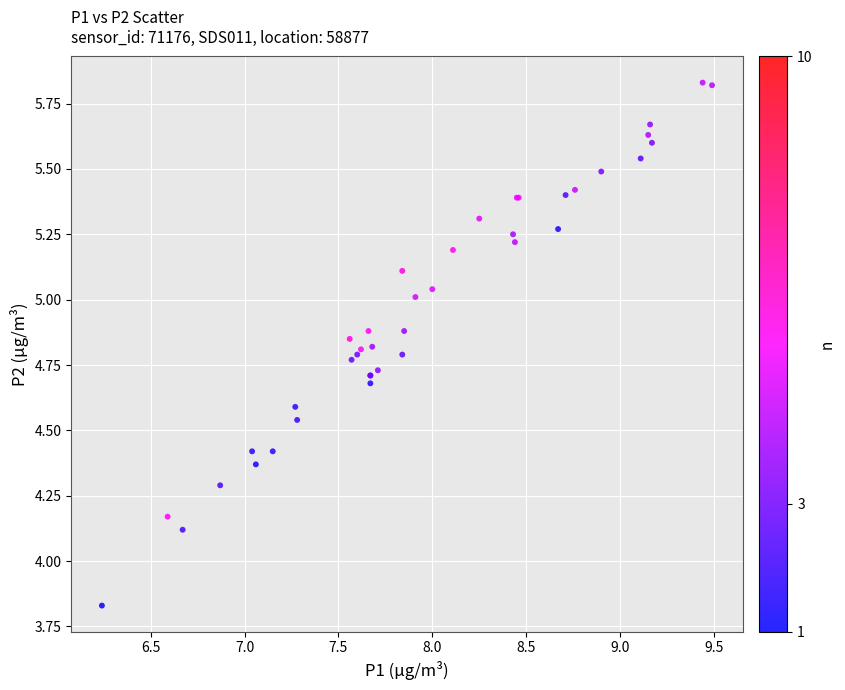

What Y value in the scatter plot is closest to 4?

4.1